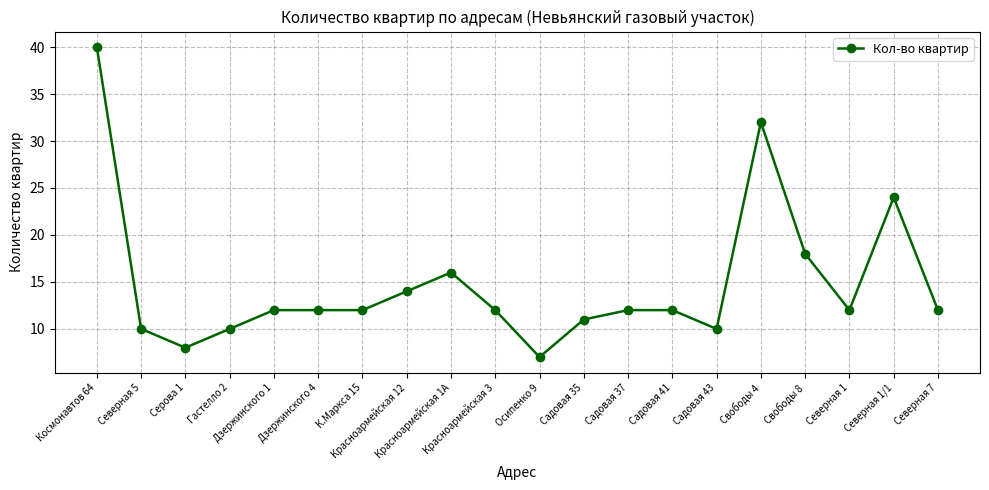

True or false: the data shows 18 at Свободы 8.

True